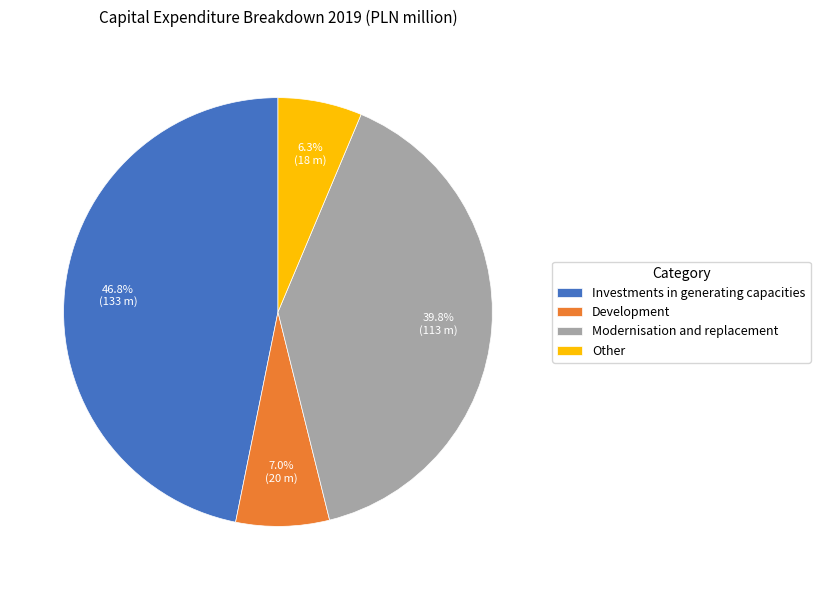

How many slices are in this pie chart?

4